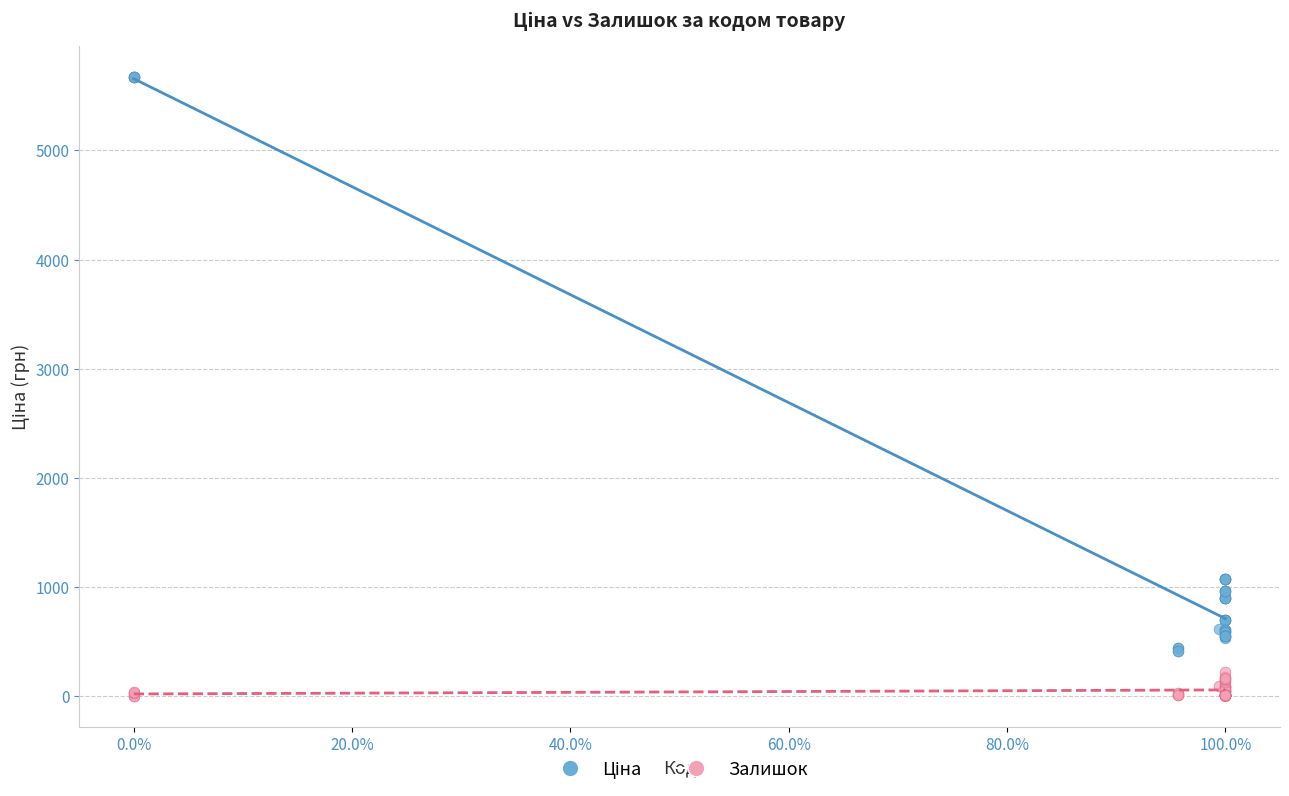

What is the X range (max minus min) for the scatter plot?

100.0